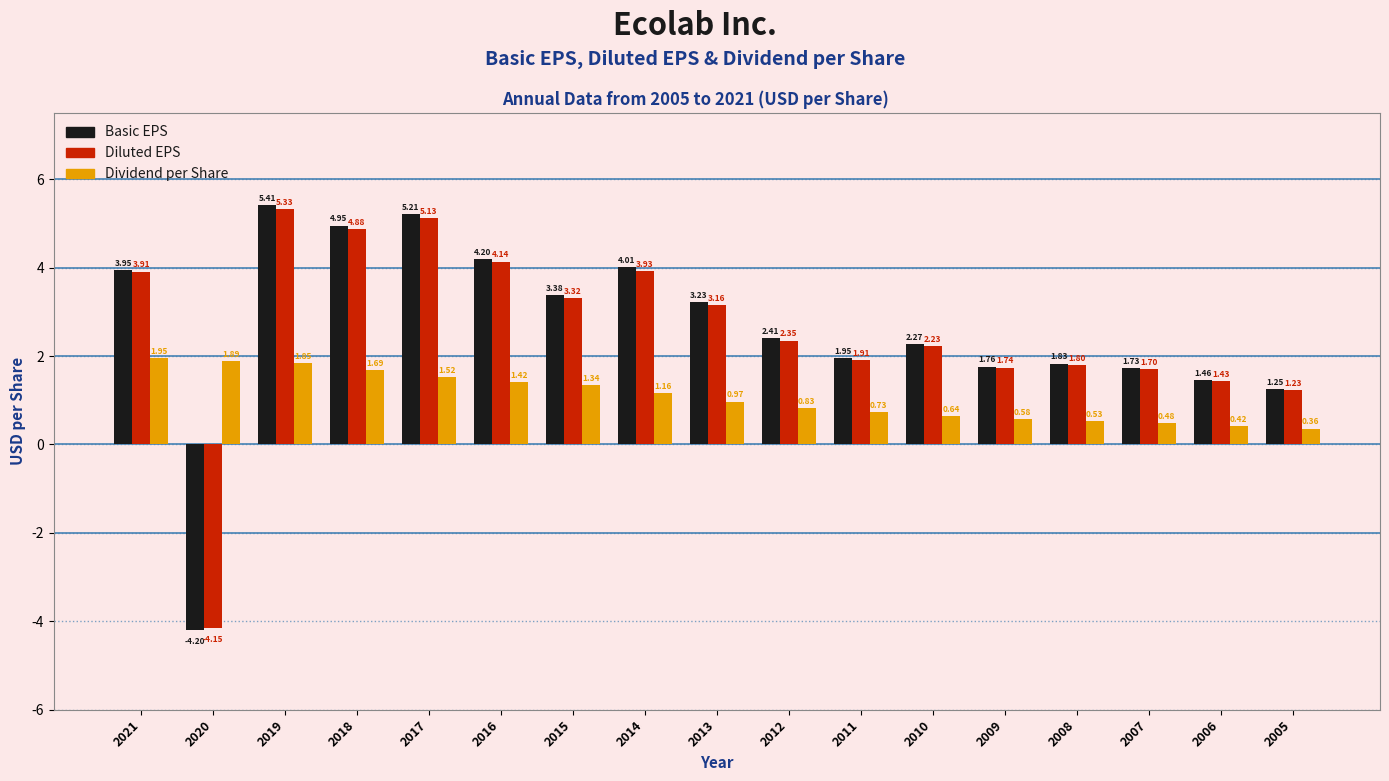

At 2008, list the series in order from largest to smallest.

Basic EPS, Diluted EPS, Dividend per Share